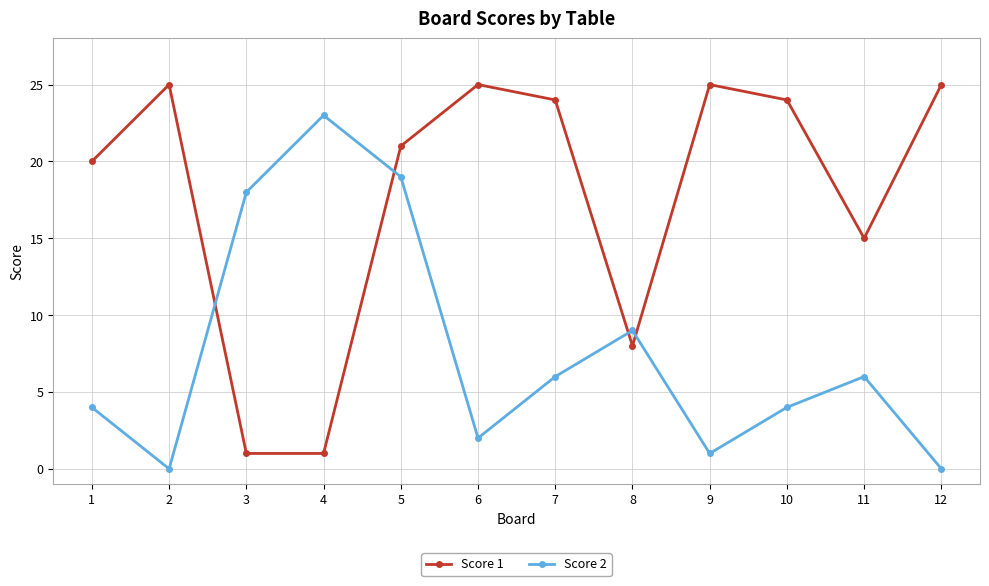

What is the spread (max minus min) of values at 12?

25